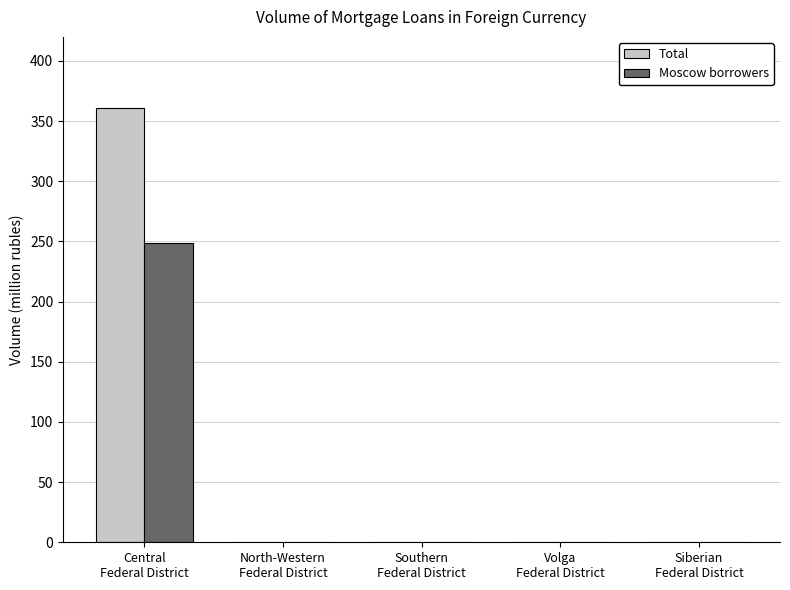

Does the chart contain stacked bars?

No